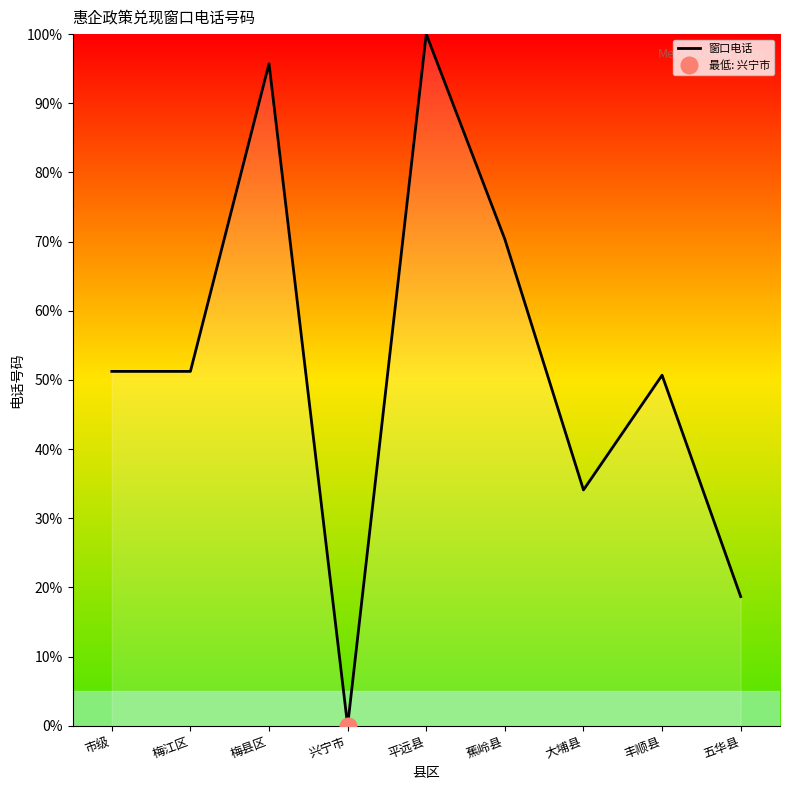

How many positive values are there?

8